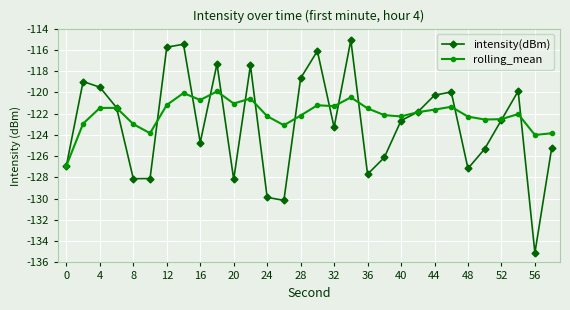

Which series has the widest spread of values?

intensity(dBm)